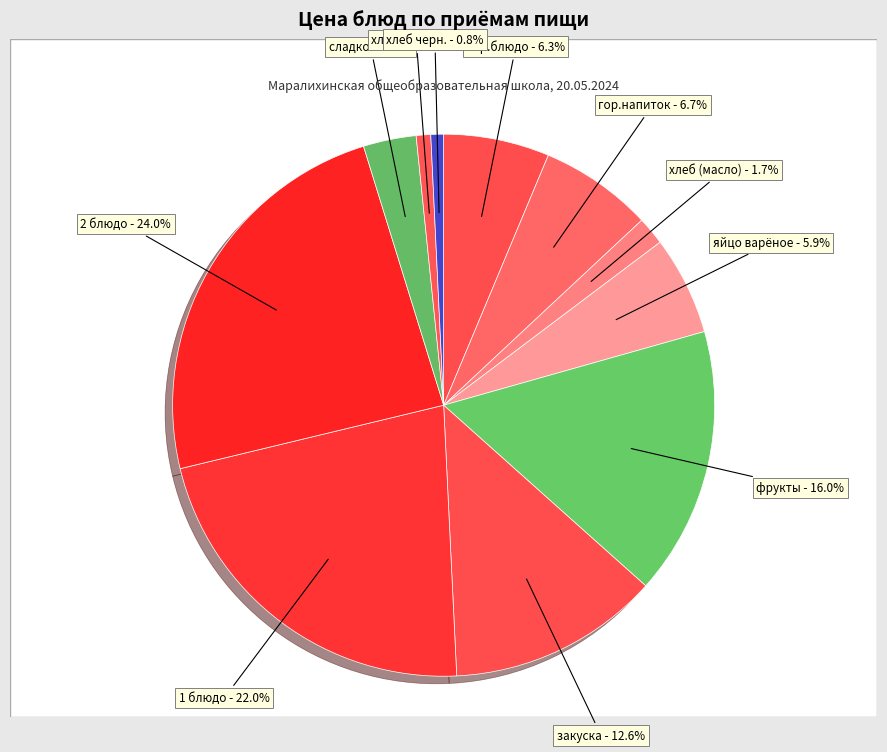

To the nearest percent, what is the difference between the largest and smallest slice percentages?

23%